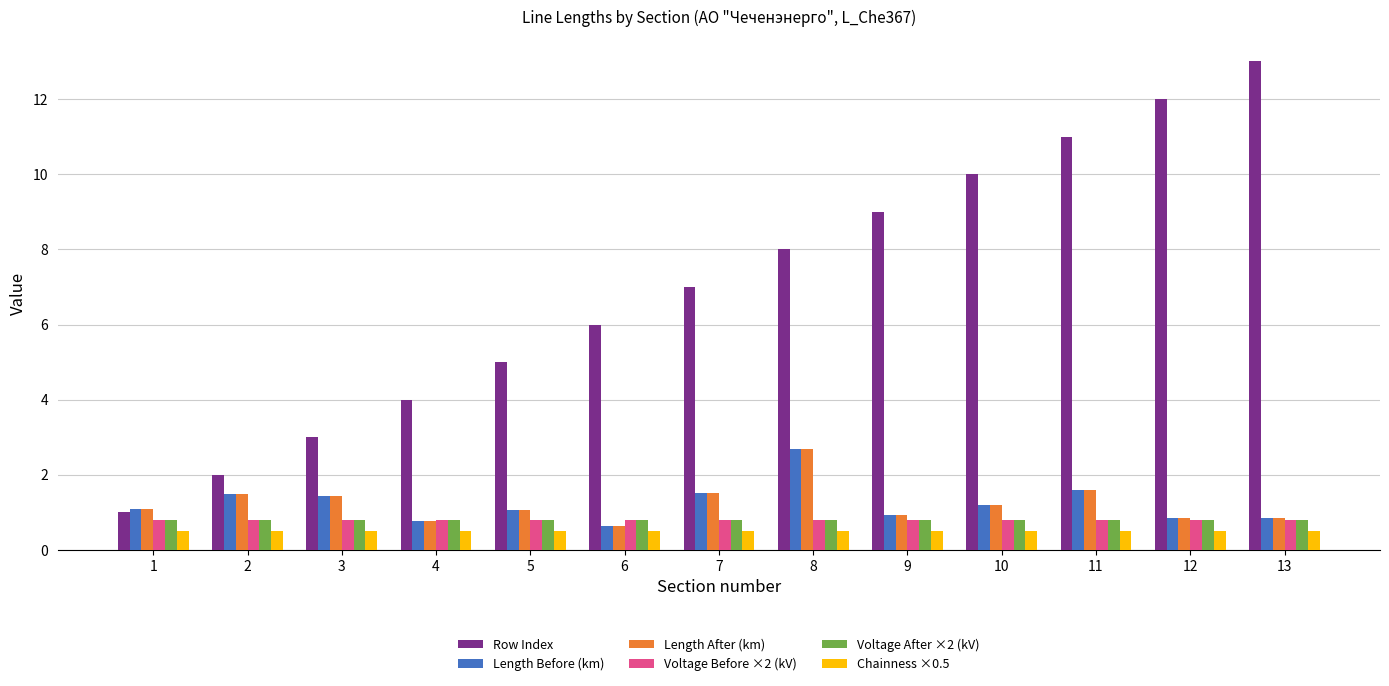

What is the minimum value shown in the chart?

0.5